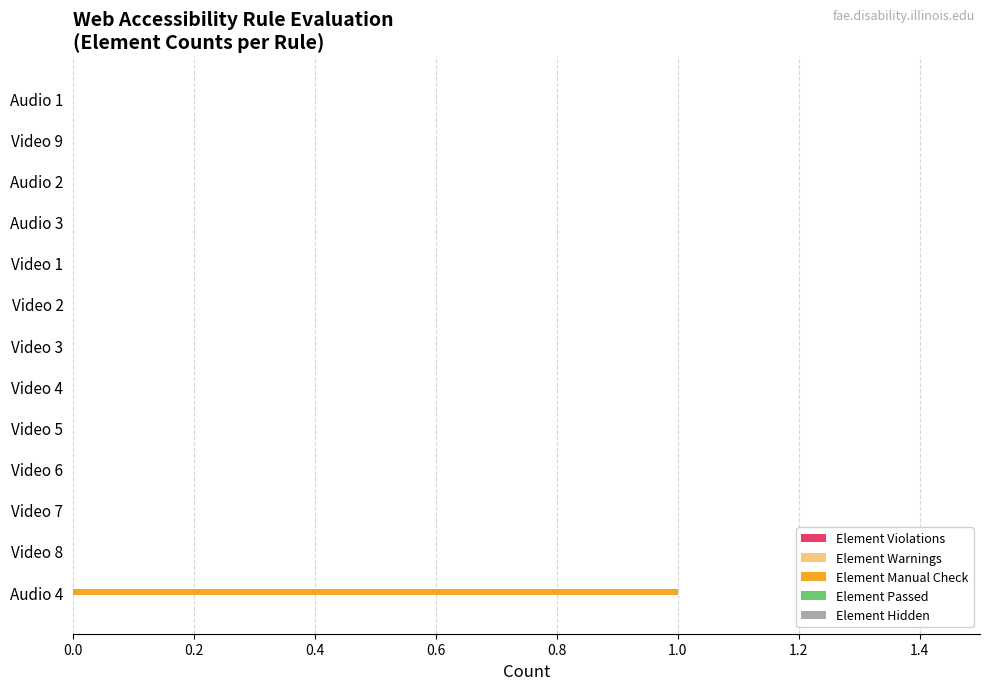

True or false: the data shows 0 at Audio 2.

True